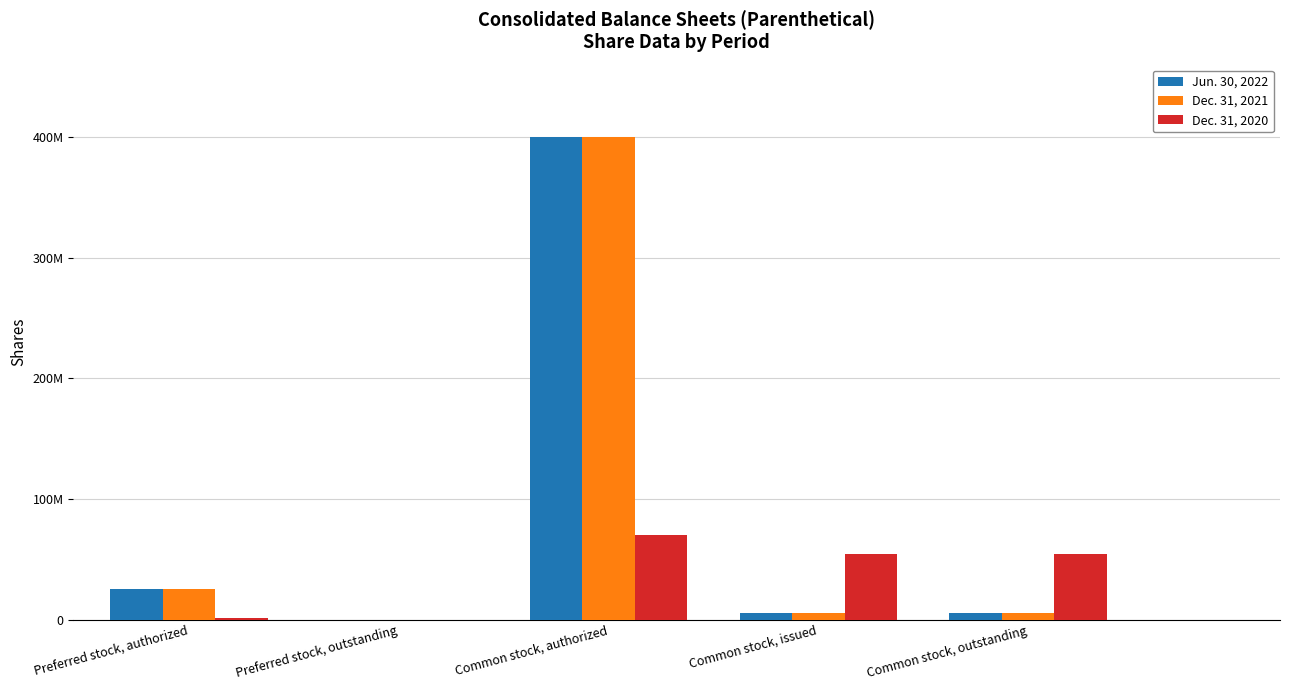

Reading right to left, transcribe all the data shown in this chart.

Jun. 30, 2022: Common stock, outstanding=5409310	Common stock, issued=5409310	Common stock, authorized=400000000	Preferred stock, outstanding=0	Preferred stock, authorized=25000000
Dec. 31, 2021: Common stock, outstanding=5409310	Common stock, issued=5409310	Common stock, authorized=400000000	Preferred stock, outstanding=0	Preferred stock, authorized=25000000
Dec. 31, 2020: Common stock, outstanding=54087903	Common stock, issued=54087903	Common stock, authorized=70000000	Preferred stock, outstanding=0	Preferred stock, authorized=1000000